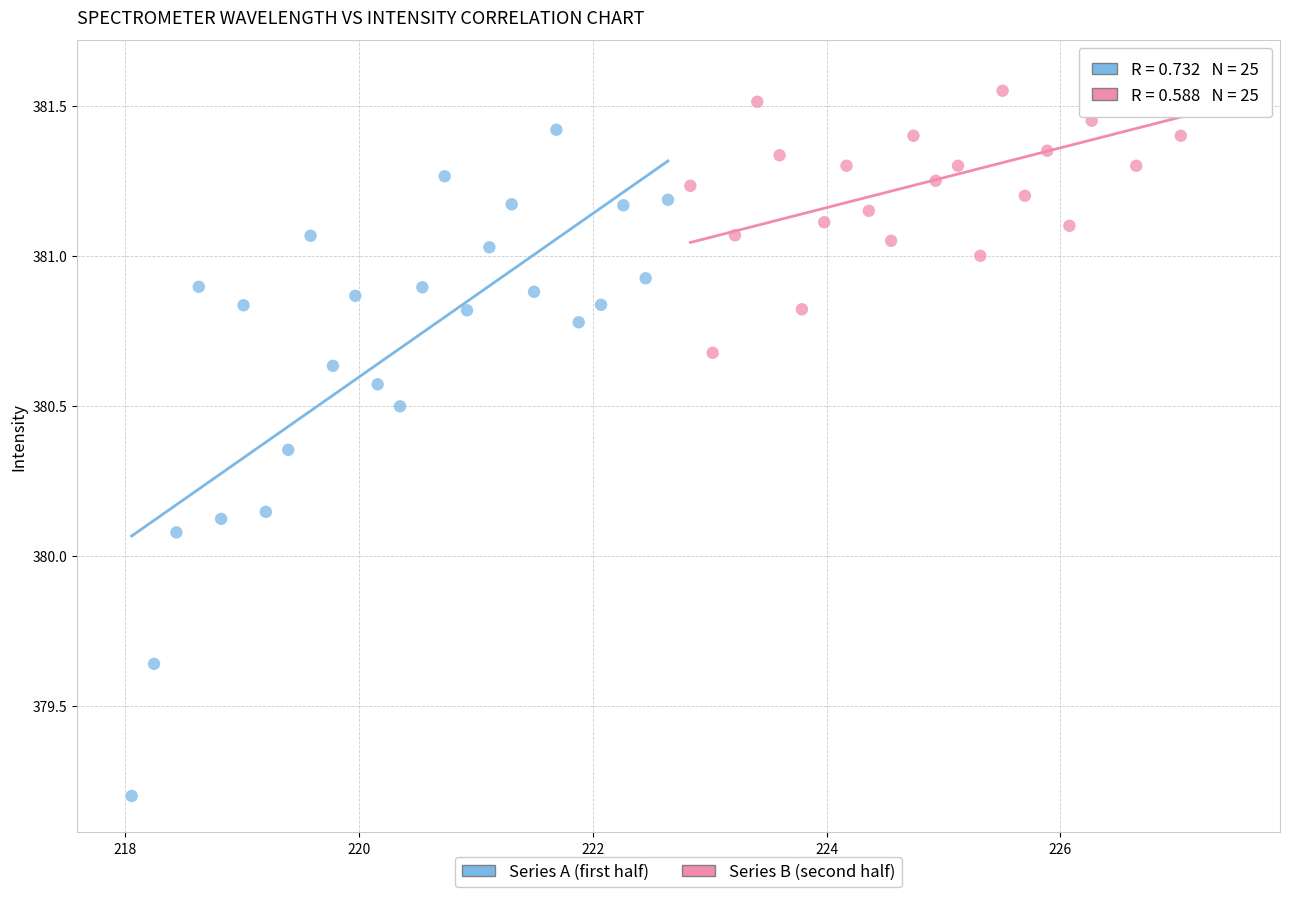

Which series reaches the maximum Y coordinate?

Series B (second half)